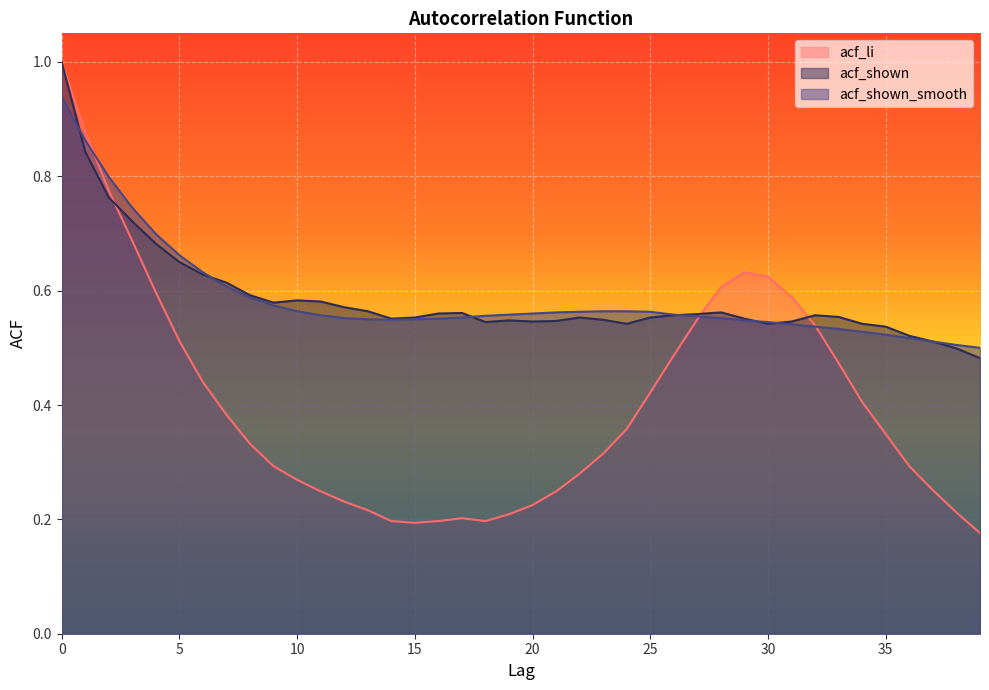

The acf_shown_smooth series shows 0.5 at 33. True or false?

True